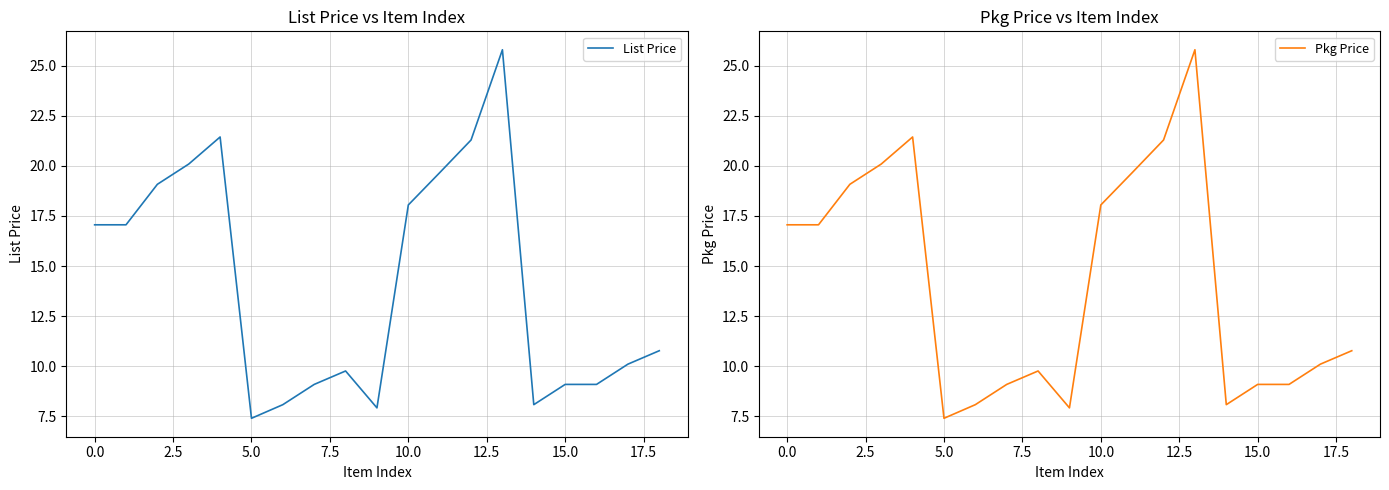

What are all the series names shown in the legend?

List Price, Pkg Price